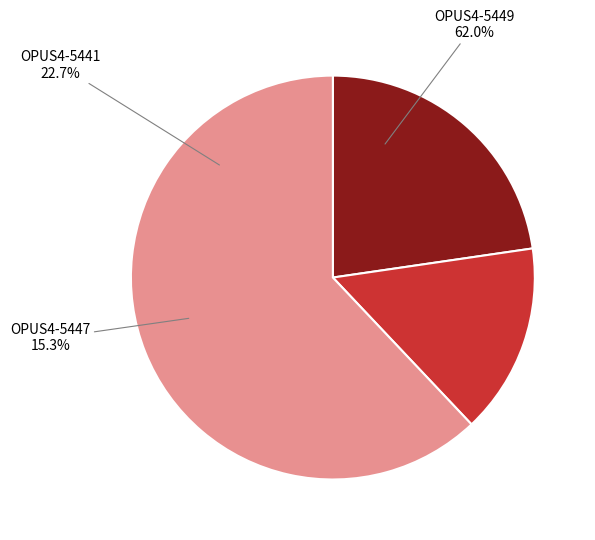

Does OPUS4-5441 account for over 50% of the chart?

No